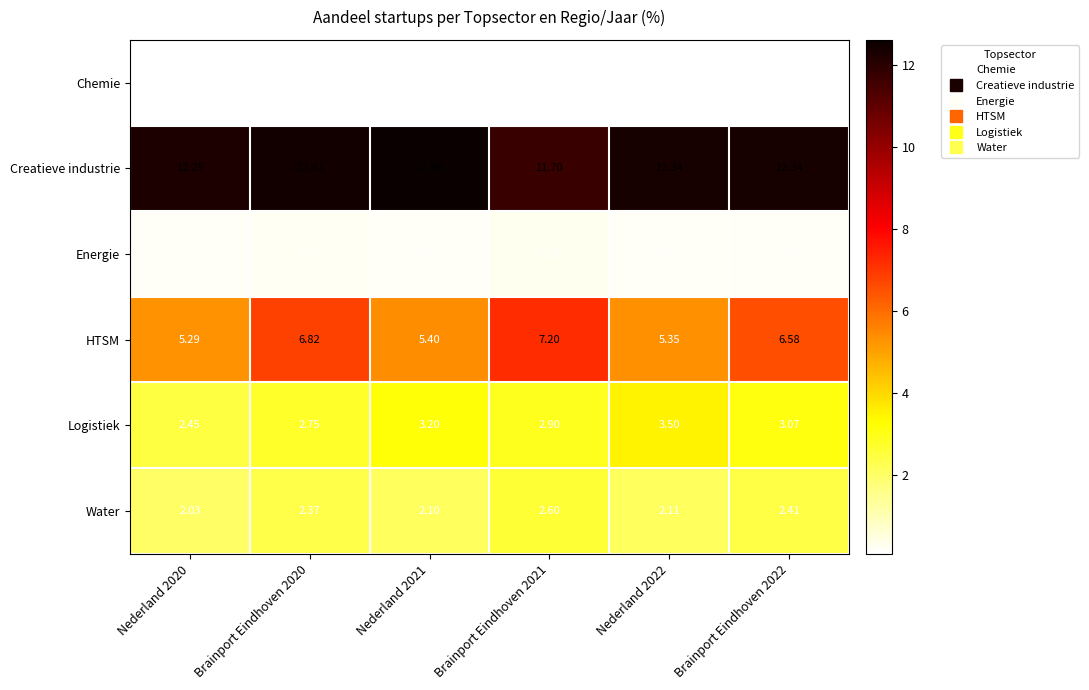

Between Nederland 2020 and Brainport Eindhoven 2021, which series saw the biggest shift?

HTSM